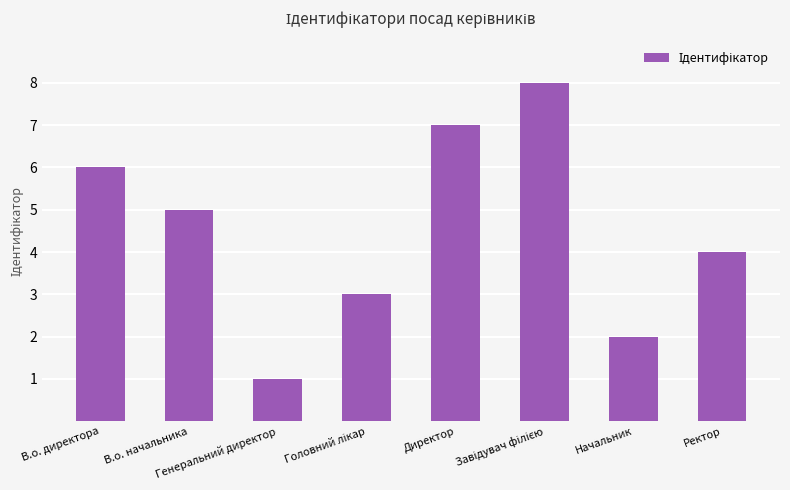

What is the sum of all values?

36